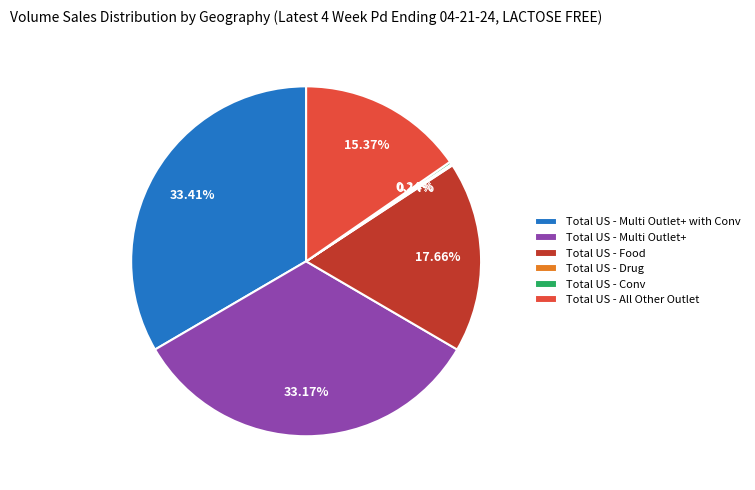

True or false: Total US - Multi Outlet+ accounts for 33% of the total.

True